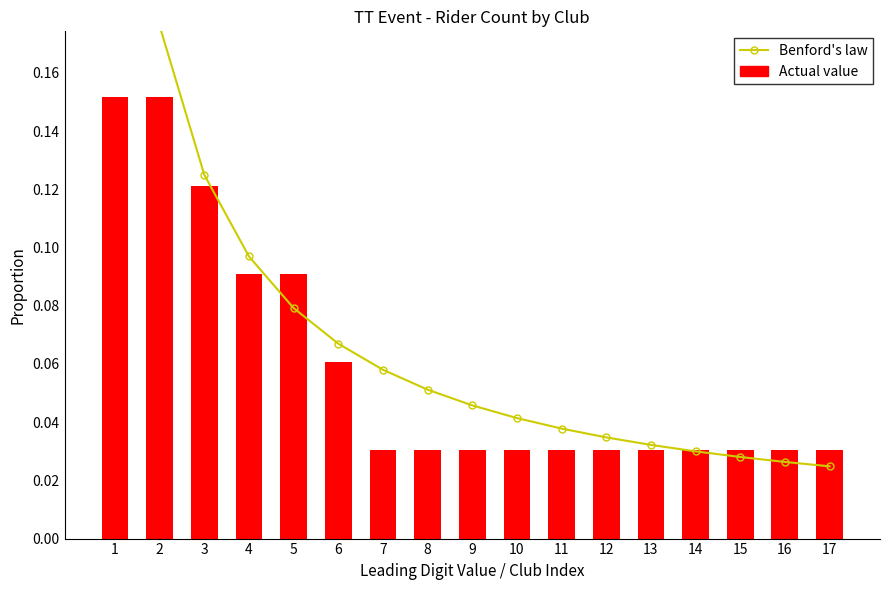

True or false: Actual value has a value of 0.0 at 13.

False